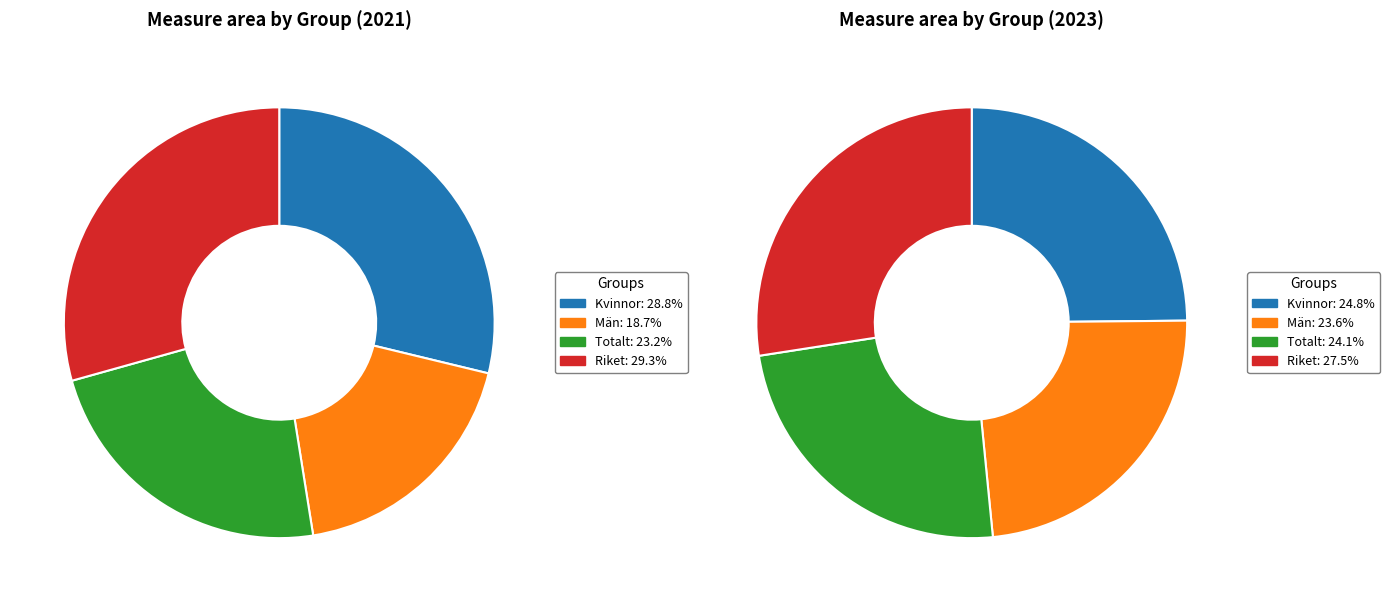

Is it true that 2021 is 30% of the pie?

True